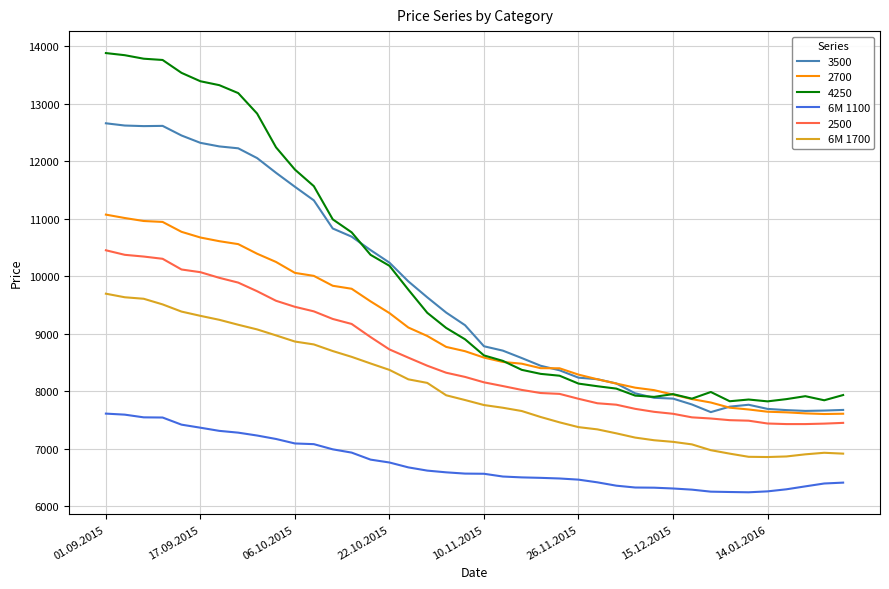

What is the minimum value shown in the chart?

6242